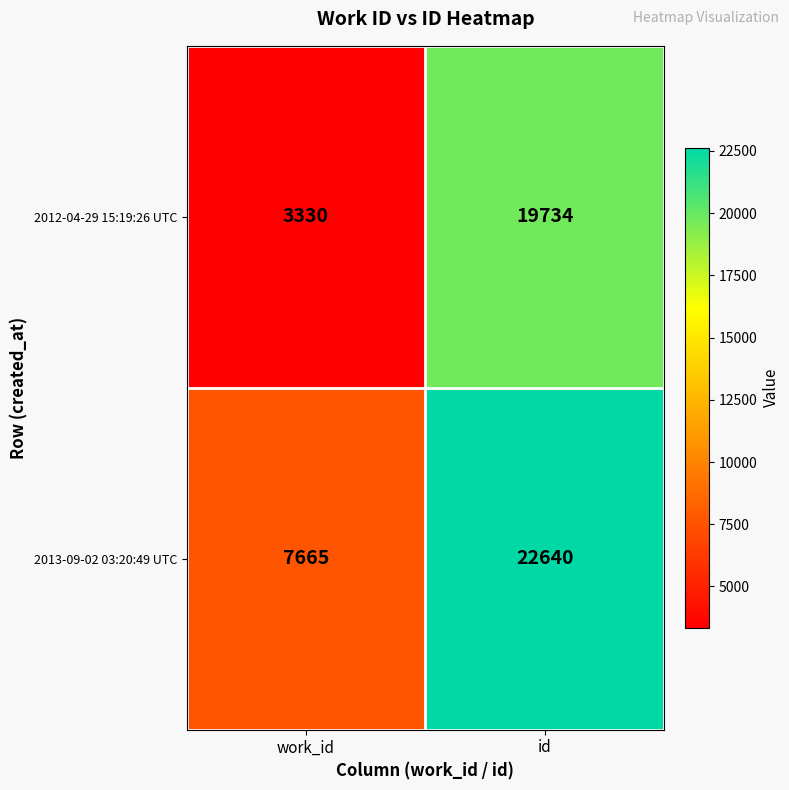

What is the maximum value shown in the chart?

22640